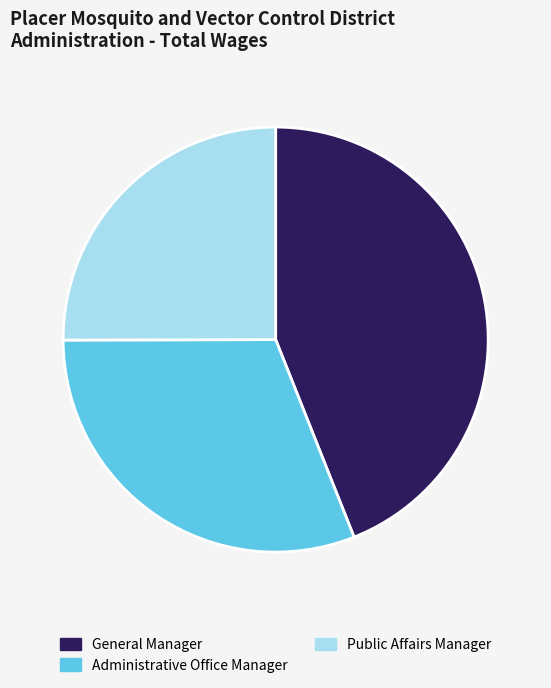

How many segments does this pie chart have?

3